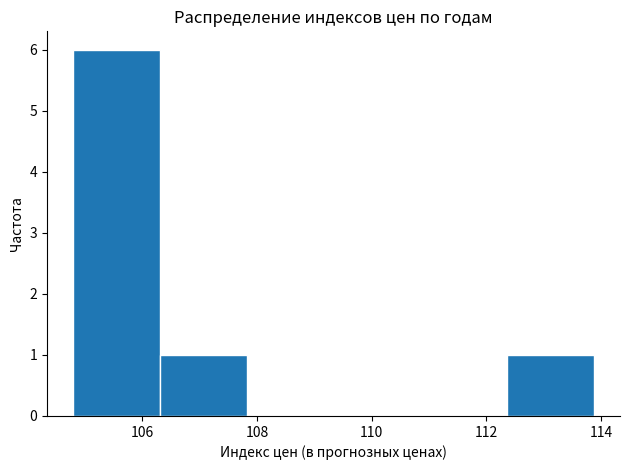

Reading left to right, transcribe this chart: for each bar, give the range it covers on the x-axis and its height. Neither the bar edges nor the heights are printed on the chart, so give them approximately, as read against the axes.

104.8 to 106.4: 6
106.4 to 107.8: 1
107.8 to 109.4: 0
109.4 to 110.8: 0
110.8 to 112.4: 0
112.4 to 113.8: 1